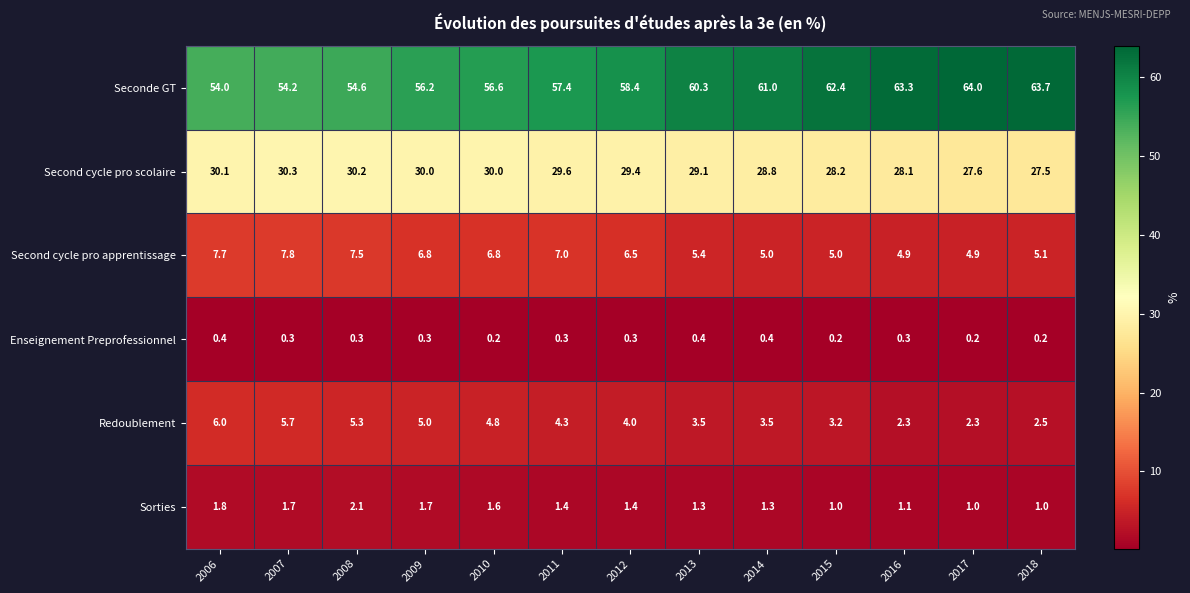

Count the number of data series in this chart.

6